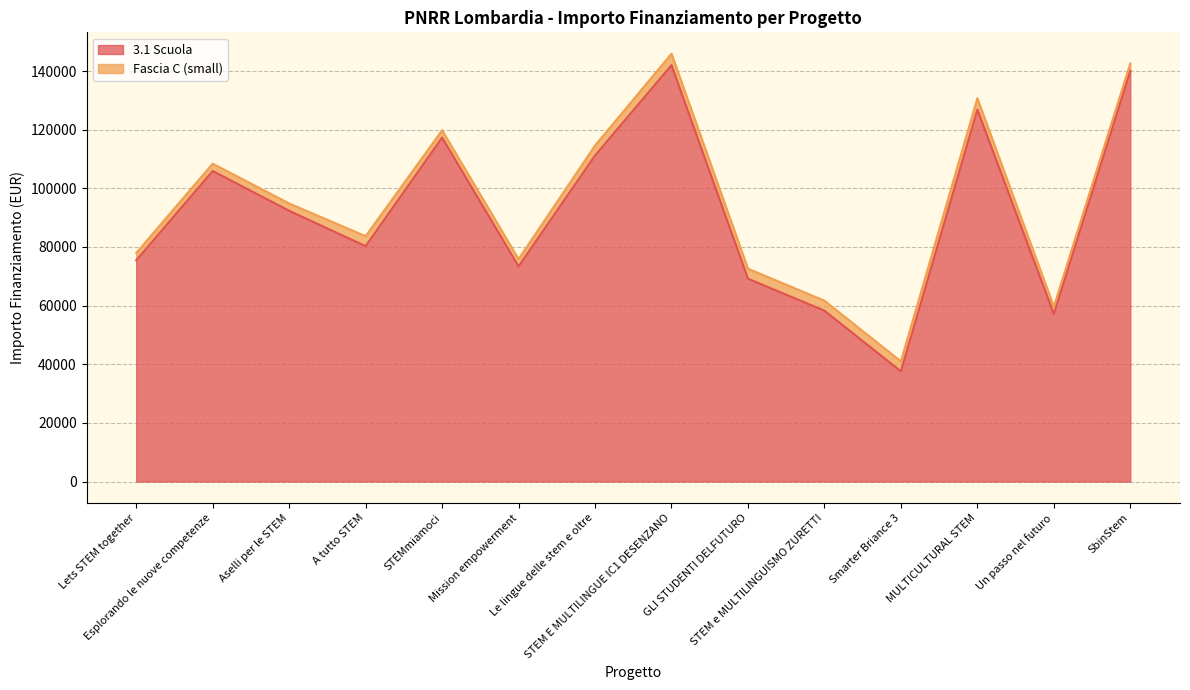

How many points are lower than both their immediate neighbors (excluding endpoints)?

4